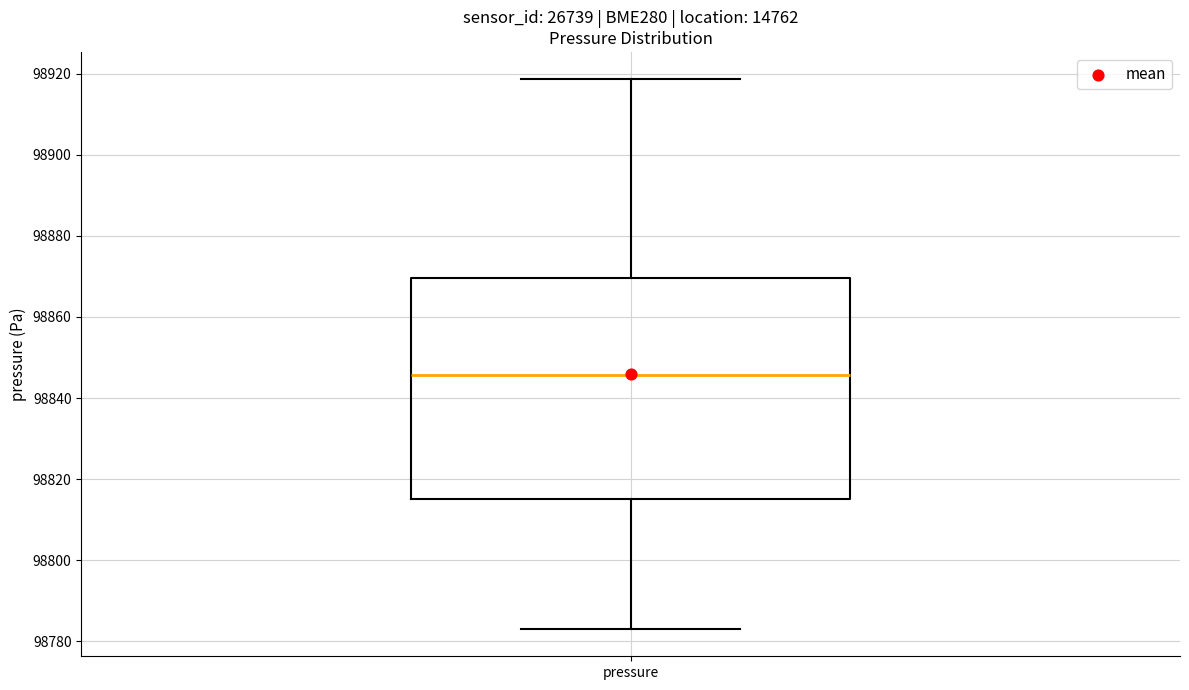

Where is the upper edge of the box for pressure on the y-axis? The values are not printed on the chart, so give them approximately, as read against the axis.

98870